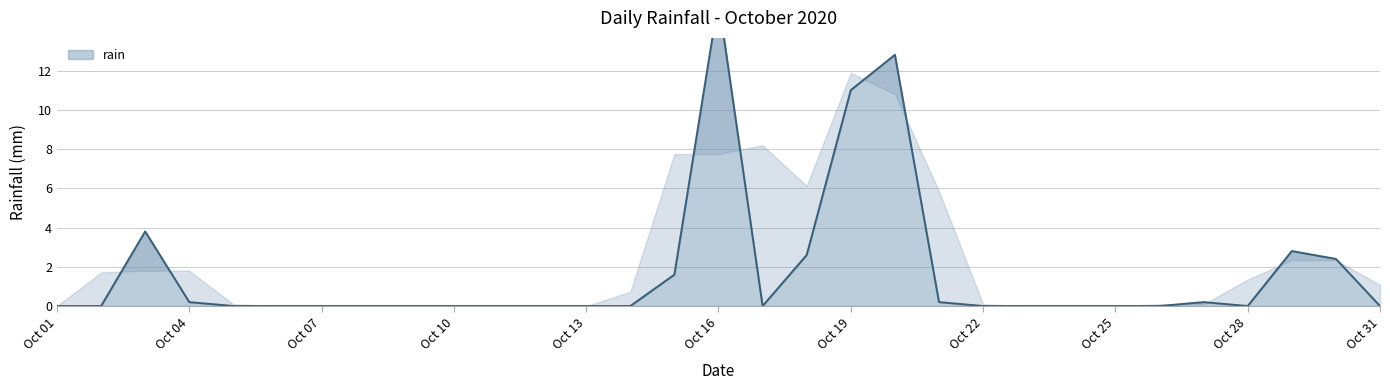

Rank the categories by value from lowest to highest.

2020-10-01, 2020-10-02, 2020-10-05, 2020-10-06, 2020-10-07, 2020-10-08, 2020-10-09, 2020-10-10, 2020-10-11, 2020-10-12, 2020-10-13, 2020-10-14, 2020-10-17, 2020-10-22, 2020-10-23, 2020-10-24, 2020-10-25, 2020-10-26, 2020-10-28, 2020-10-31, 2020-10-04, 2020-10-21, 2020-10-27, 2020-10-15, 2020-10-30, 2020-10-18, 2020-10-29, 2020-10-03, 2020-10-19, 2020-10-20, 2020-10-16